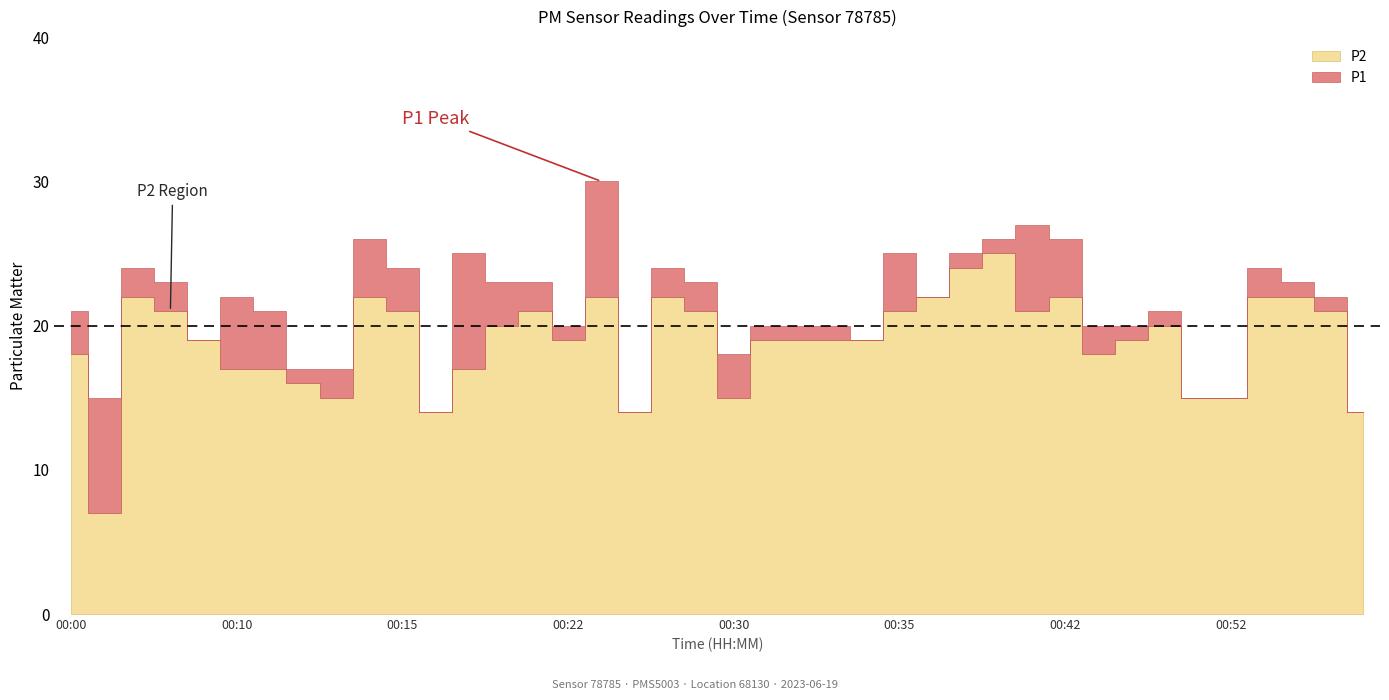

What is the label of the 12th point from the left?

00:17